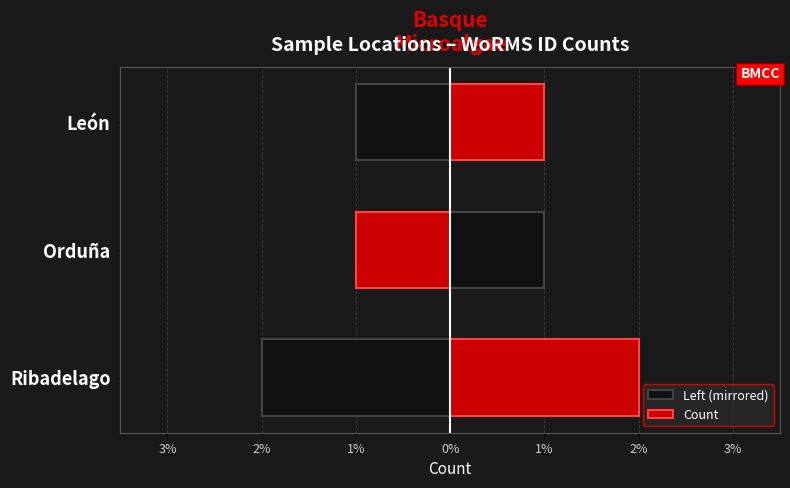

Which series has the largest range (max minus min)?

Left (mirrored)